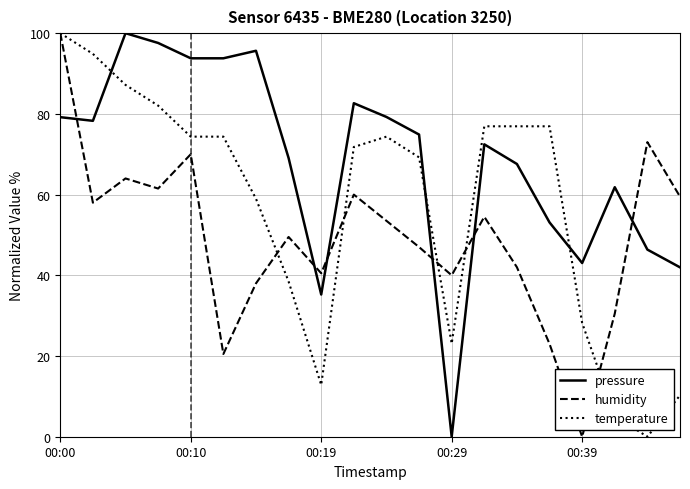

True or false: pressure and temperature intersect in this chart.

True